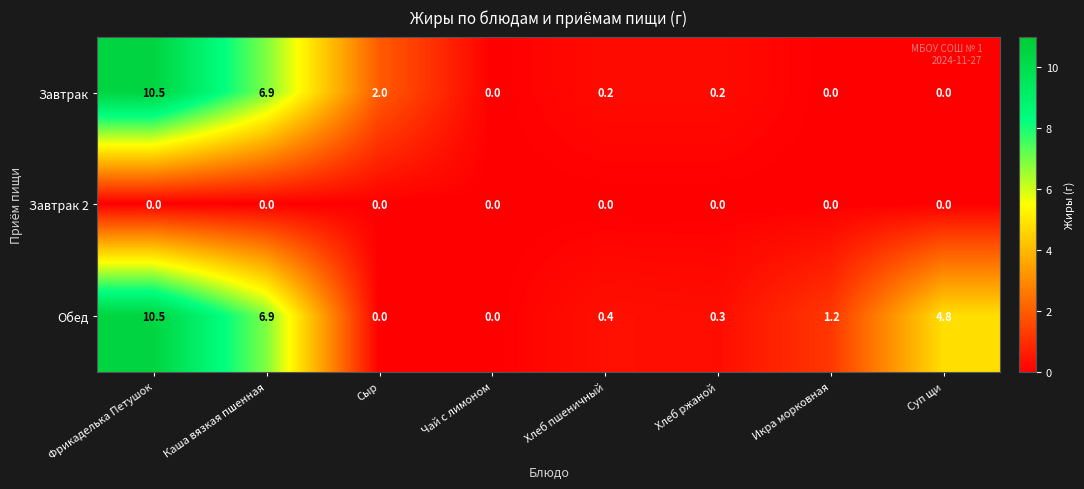

What is the difference between the highest and lowest values at Хлеб пшеничный?

0.4